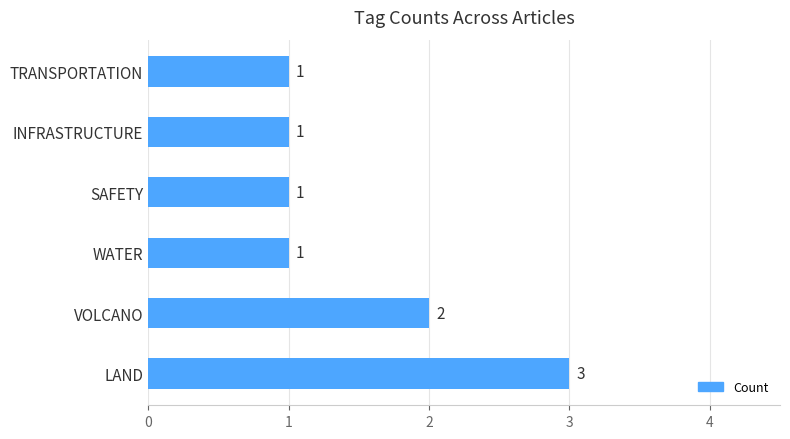

Reading bottom to top, transcribe all the data shown in this chart.

LAND=3	VOLCANO=2	WATER=1	SAFETY=1	INFRASTRUCTURE=1	TRANSPORTATION=1